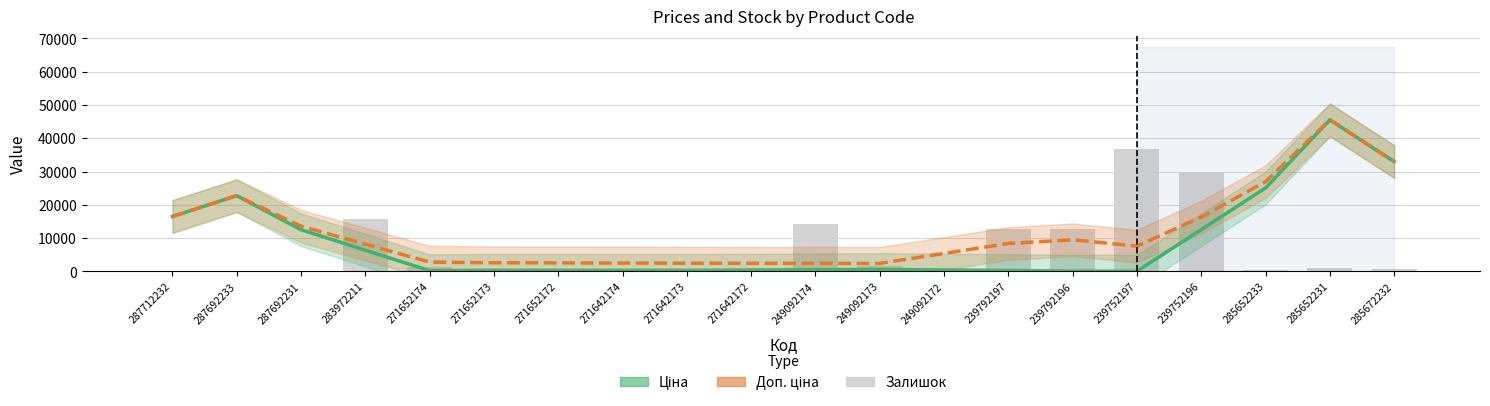

The Доп. ціна series shows 1083.0 at 249092174. True or false?

False